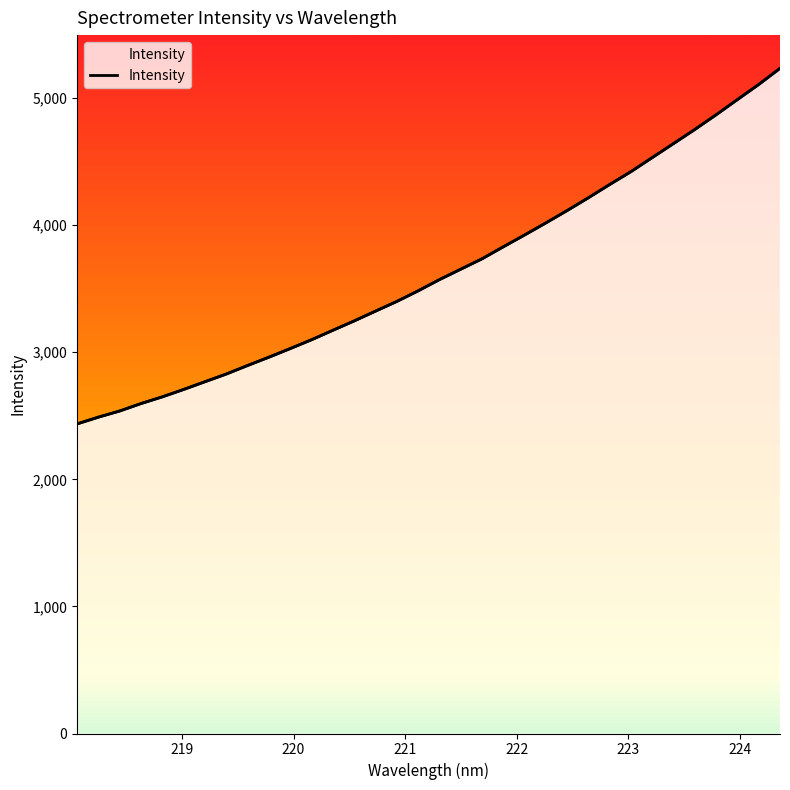

What is the smallest value displayed?

2436.1